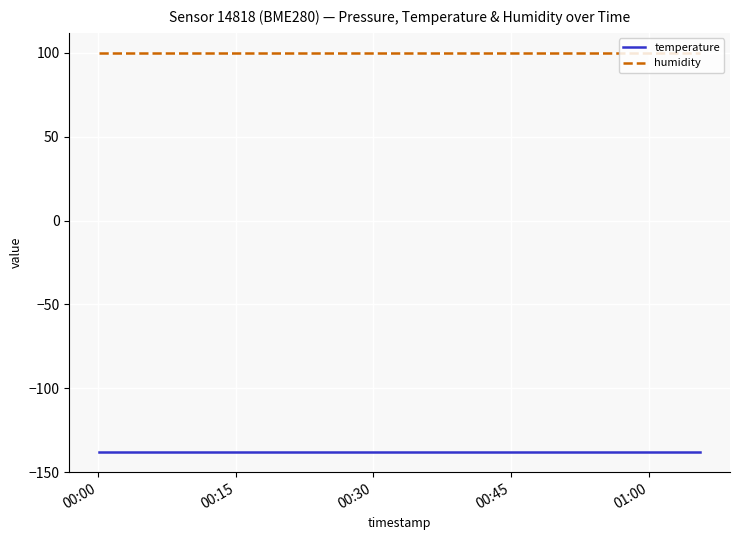

Rank the series by their average value, from highest to lowest.

humidity, temperature